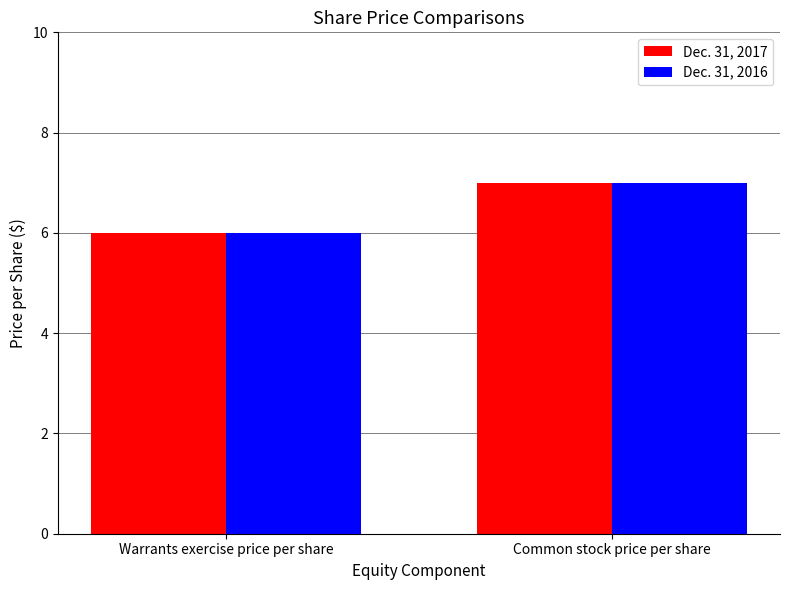

Reading left to right, transcribe all the data shown in this chart.

Dec. 31, 2017: Warrants exercise price per share=6	Common stock price per share=7
Dec. 31, 2016: Warrants exercise price per share=6	Common stock price per share=7